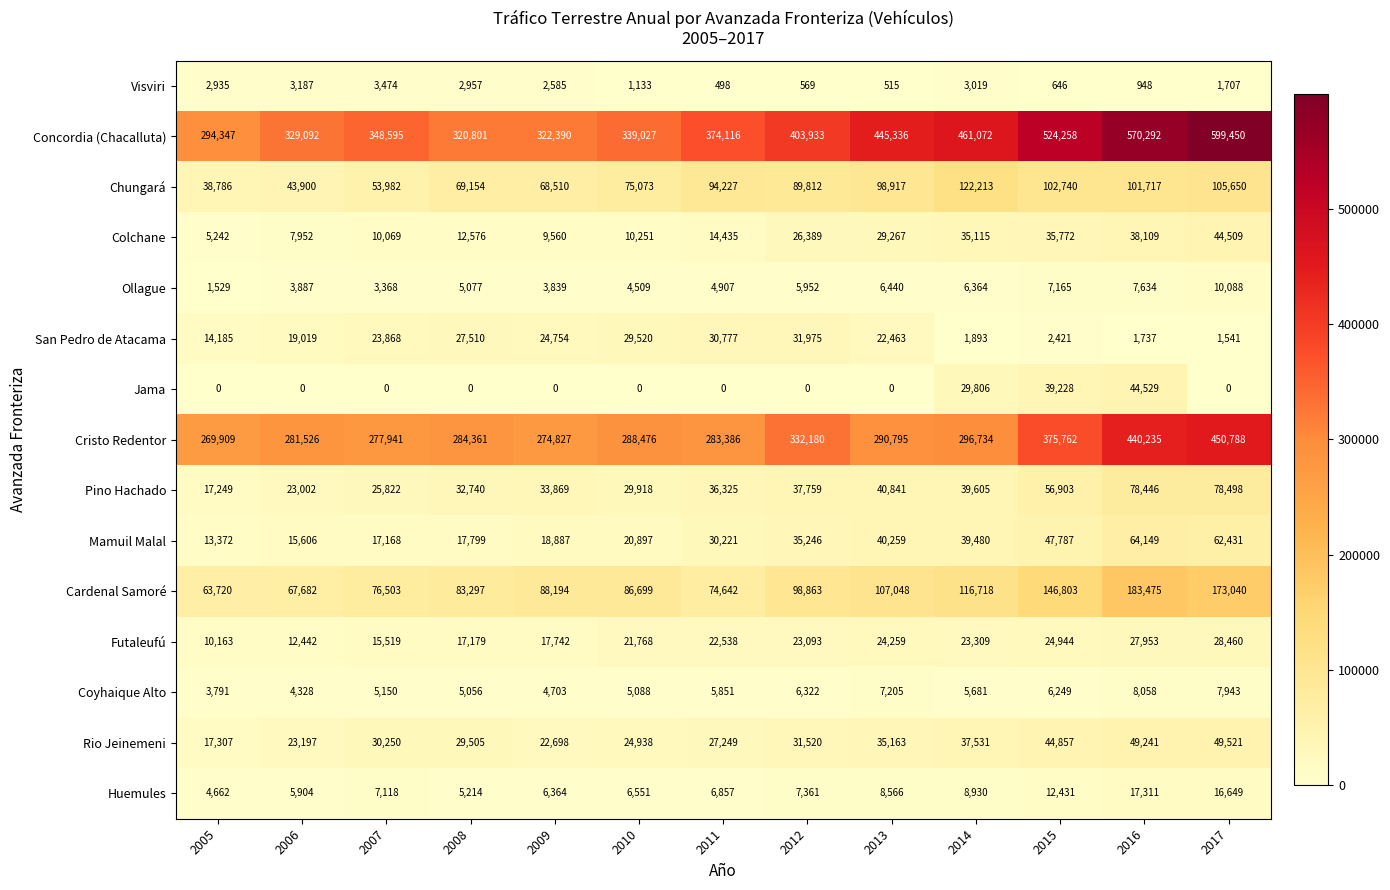

What is the sum of all Mamuil Malal values?

423302